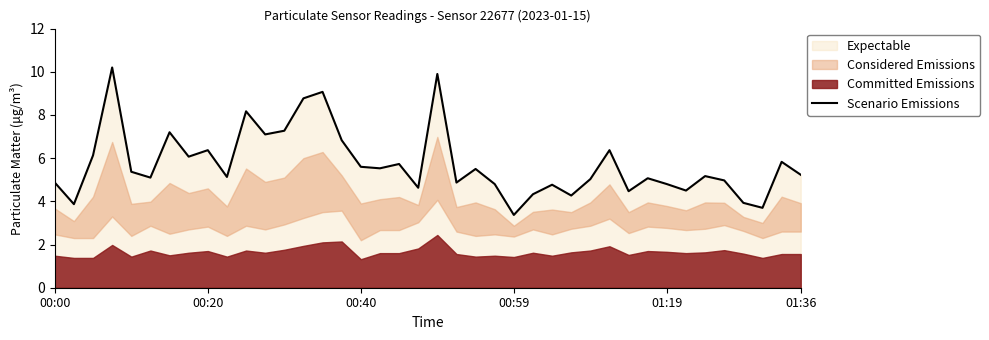

What is the sum of the values at 36 and 14?

13.0